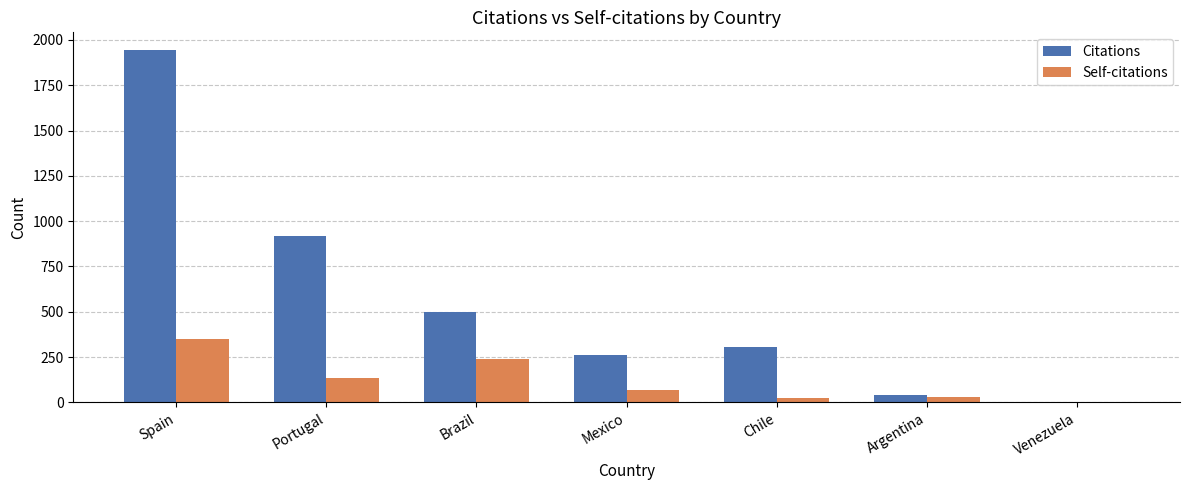

Is it true that Citations equals 213 at Chile?

False